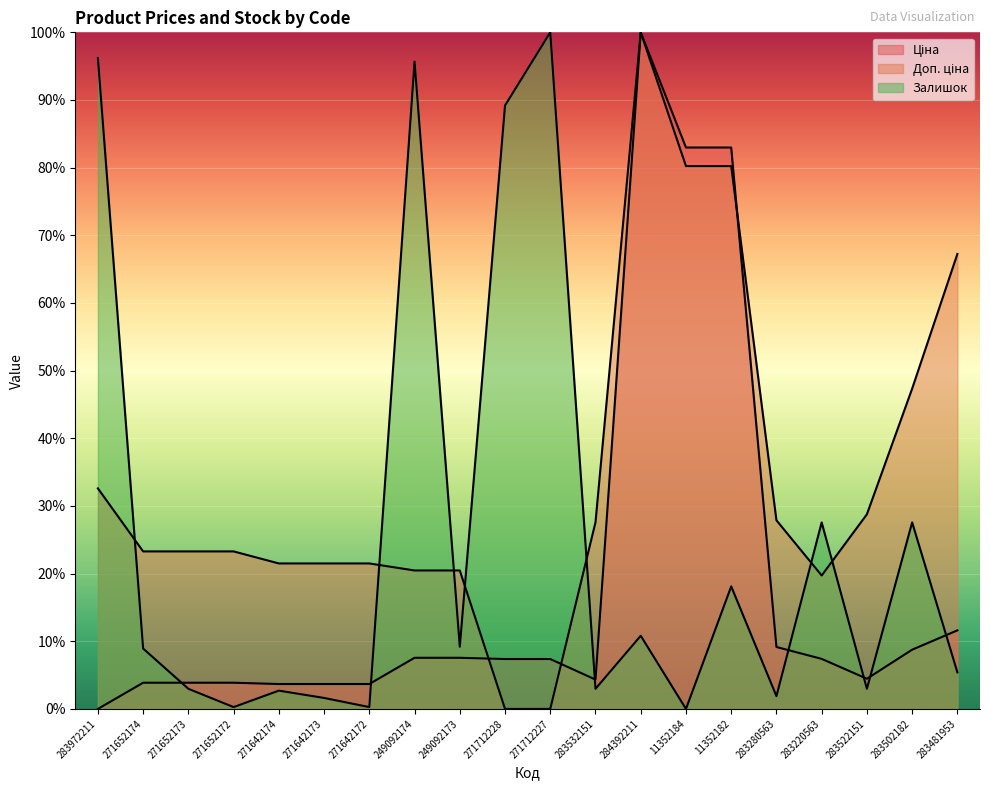

What value does the Доп. ціна series have at 283481953?

67.2